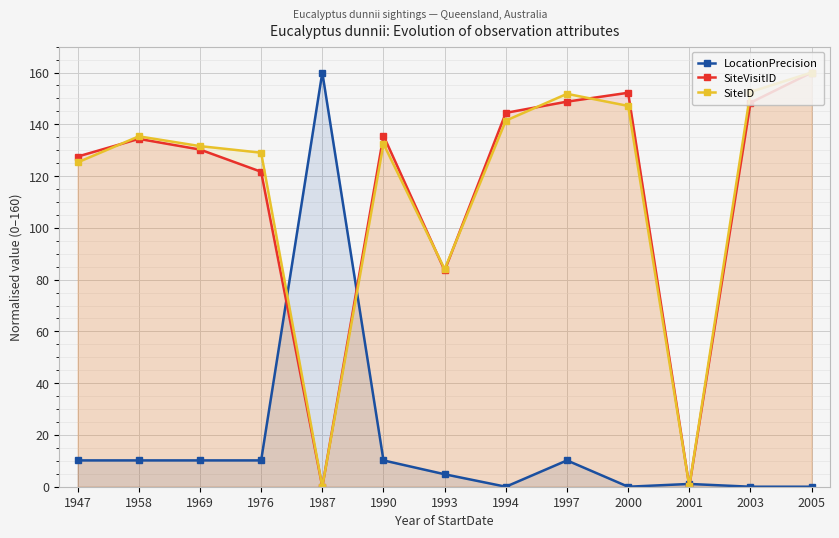

Reading right to left, extract all data points from this chart.

LocationPrecision: 2005=0.0	2003=0.0	2001=1.1	2000=0.0	1997=10.2	1994=0.0	1993=4.8	1990=10.2	1987=160.0	1976=10.2	1969=10.2	1958=10.2	1947=10.2
SiteVisitID: 2005=160.0	2003=148.3	2001=0.2	2000=152.2	1997=148.7	1994=144.4	1993=83.5	1990=135.6	1987=0.0	1976=121.7	1969=130.2	1958=134.4	1947=127.5
SiteID: 2005=160.0	2003=152.5	2001=0.2	2000=147.1	1997=151.8	1994=141.4	1993=84.1	1990=132.4	1987=0.0	1976=129.0	1969=131.6	1958=135.3	1947=125.3